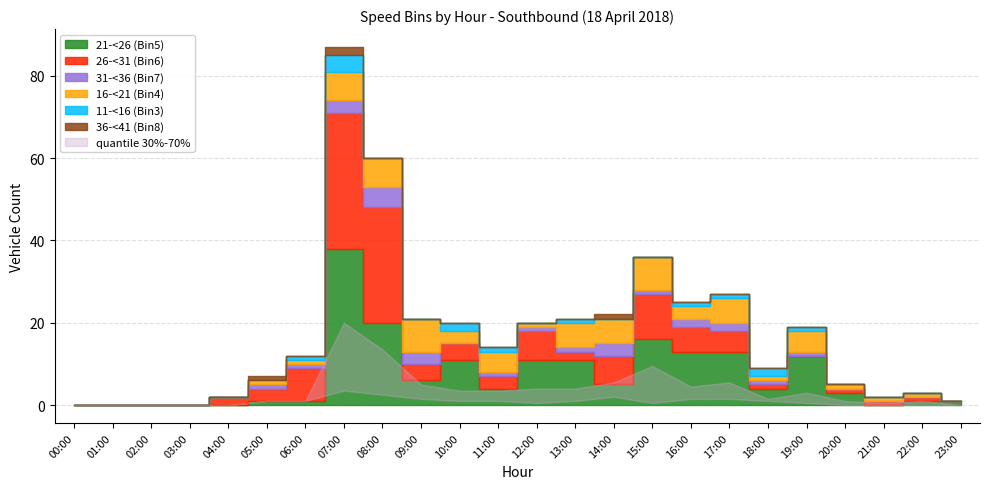

Reading left to right, transcribe all the data shown in this chart.

21-<26 (Bin5): 00:00=0	01:00=0	02:00=0	03:00=0	04:00=0	05:00=1	06:00=1	07:00=38	08:00=20	09:00=6	10:00=11	11:00=4	12:00=11	13:00=11	14:00=5	15:00=16	16:00=13	17:00=13	18:00=4	19:00=12	20:00=3	21:00=0	22:00=1	23:00=1
26-<31 (Bin6): 00:00=0	01:00=0	02:00=0	03:00=0	04:00=2	05:00=3	06:00=8	07:00=33	08:00=28	09:00=4	10:00=4	11:00=3	12:00=7	13:00=2	14:00=7	15:00=11	16:00=6	17:00=5	18:00=1	19:00=0	20:00=1	21:00=1	22:00=1	23:00=0
31-<36 (Bin7): 00:00=0	01:00=0	02:00=0	03:00=0	04:00=0	05:00=1	06:00=1	07:00=3	08:00=5	09:00=3	10:00=0	11:00=1	12:00=1	13:00=1	14:00=3	15:00=1	16:00=2	17:00=2	18:00=1	19:00=1	20:00=0	21:00=0	22:00=0	23:00=0
16-<21 (Bin4): 00:00=0	01:00=0	02:00=0	03:00=0	04:00=0	05:00=1	06:00=1	07:00=7	08:00=7	09:00=8	10:00=3	11:00=5	12:00=1	13:00=6	14:00=6	15:00=8	16:00=3	17:00=6	18:00=1	19:00=5	20:00=1	21:00=1	22:00=1	23:00=0
11-<16 (Bin3): 00:00=0	01:00=0	02:00=0	03:00=0	04:00=0	05:00=0	06:00=1	07:00=4	08:00=0	09:00=0	10:00=2	11:00=1	12:00=0	13:00=1	14:00=0	15:00=0	16:00=1	17:00=1	18:00=2	19:00=1	20:00=0	21:00=0	22:00=0	23:00=0
36-<41 (Bin8): 00:00=0	01:00=0	02:00=0	03:00=0	04:00=0	05:00=1	06:00=0	07:00=2	08:00=0	09:00=0	10:00=0	11:00=0	12:00=0	13:00=0	14:00=1	15:00=0	16:00=0	17:00=0	18:00=0	19:00=0	20:00=0	21:00=0	22:00=0	23:00=0